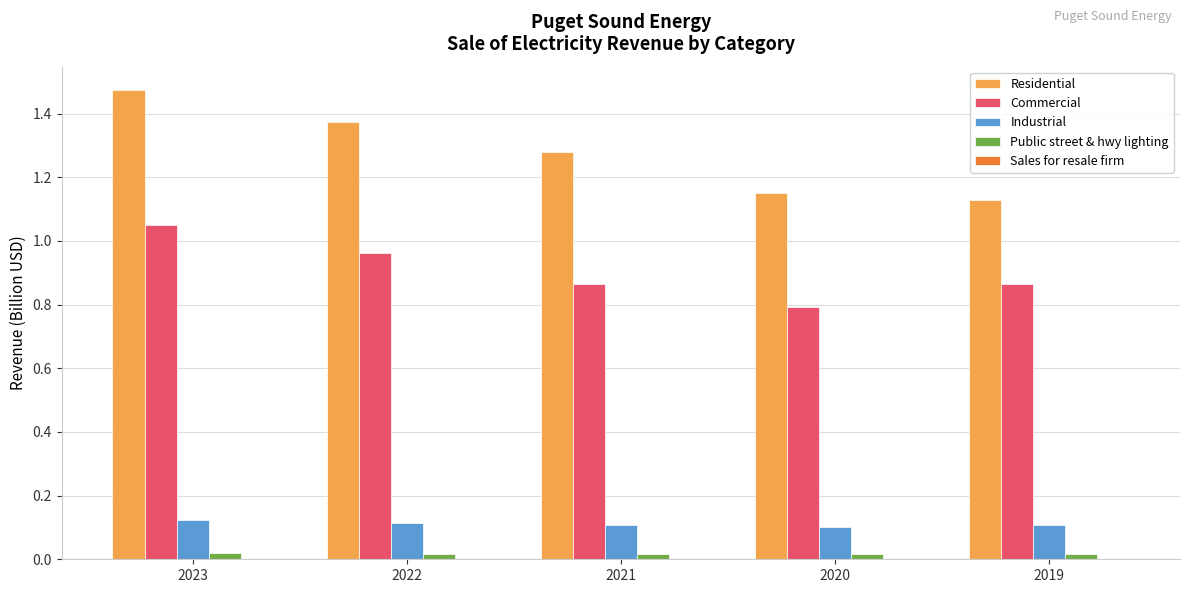

What is the difference between the Commercial values at 2020 and 2023?

0.3